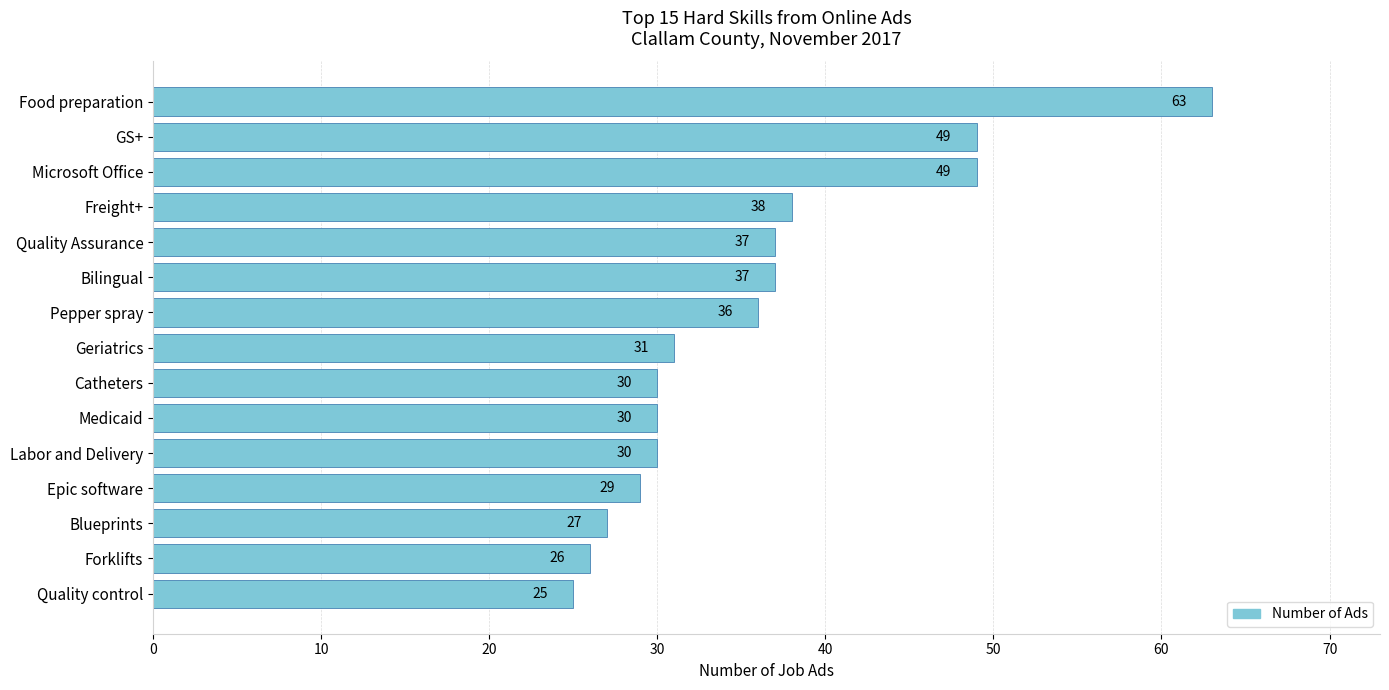

How many series are shown in this chart?

1